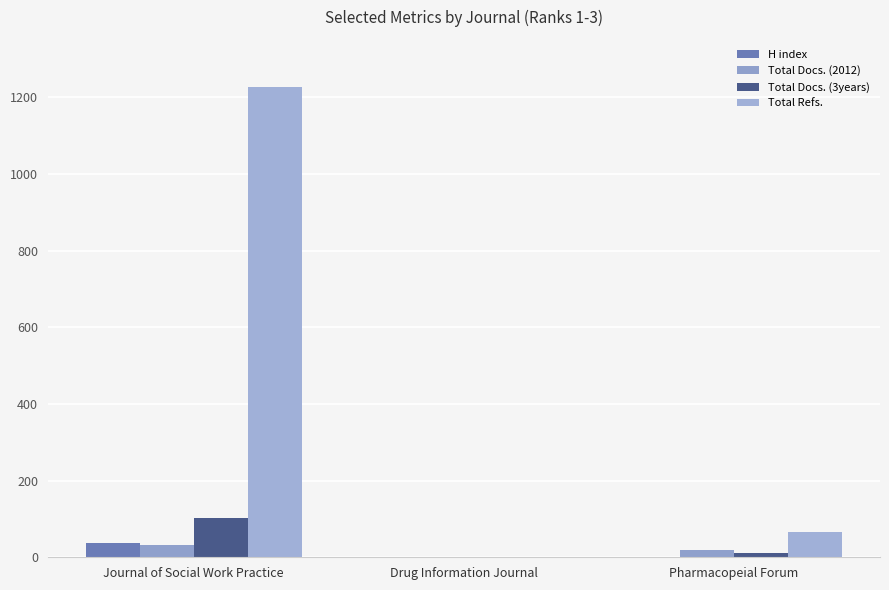

At how many categories does at least one series exceed 1201?

1